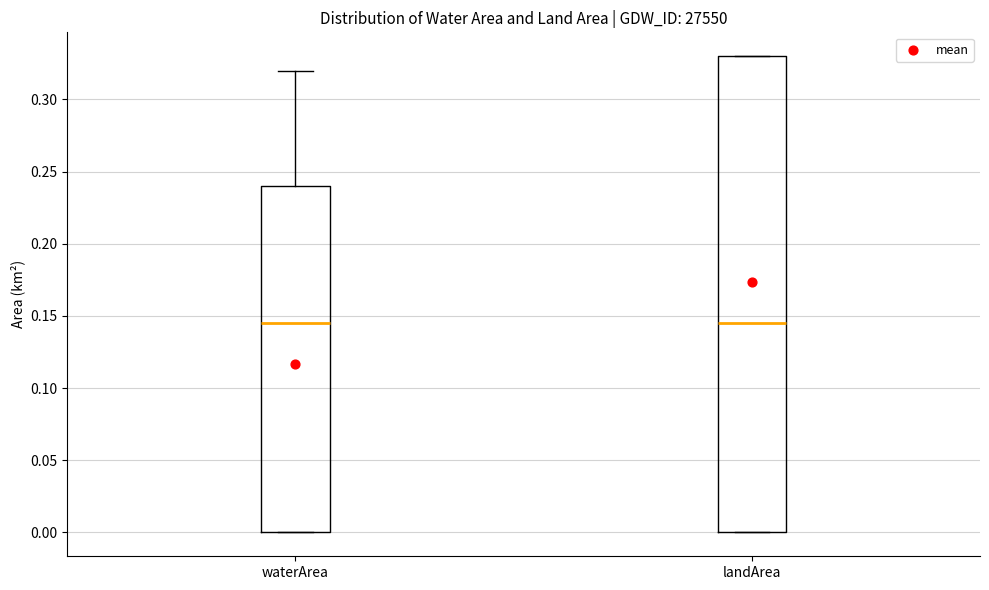

Which box is the tallest, from its lower edge to its upper edge?

landArea